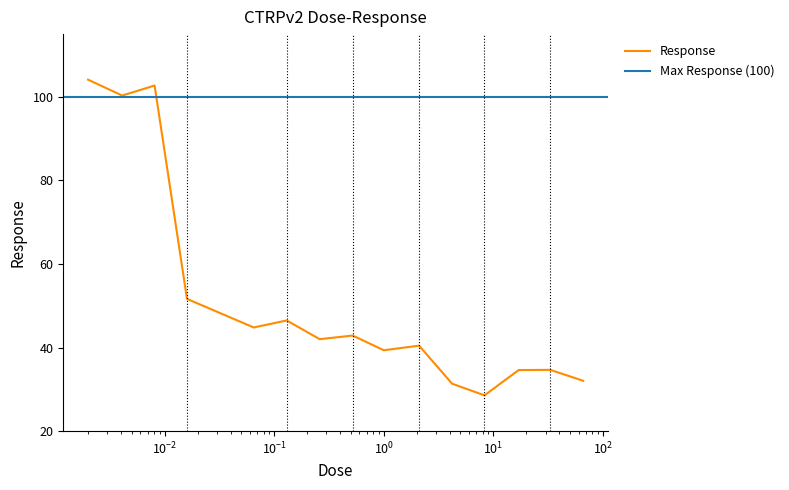

The value at 2.1 is 56.6. True or false?

False